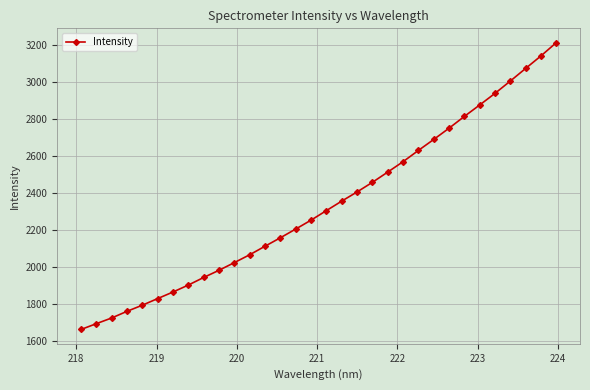

What is the minimum value shown in the chart?

1661.0